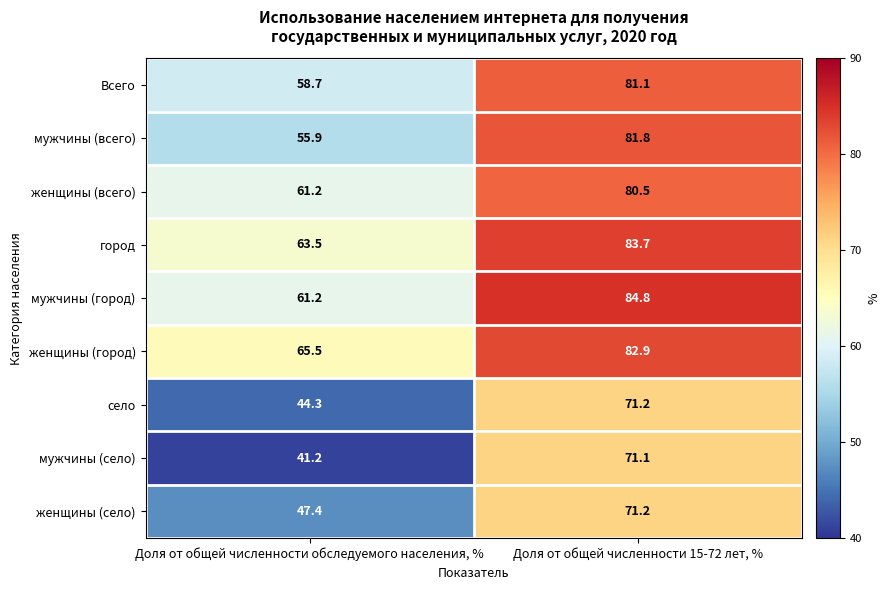

Reading left to right, transcribe all the data shown in this chart.

Всего: Доля от общей численности обследуемого населения, %=58.7	Доля от общей численности 15-72 лет, %=81.1
мужчины (всего): Доля от общей численности обследуемого населения, %=55.9	Доля от общей численности 15-72 лет, %=81.8
женщины (всего): Доля от общей численности обследуемого населения, %=61.2	Доля от общей численности 15-72 лет, %=80.5
город: Доля от общей численности обследуемого населения, %=63.5	Доля от общей численности 15-72 лет, %=83.7
мужчины (город): Доля от общей численности обследуемого населения, %=61.2	Доля от общей численности 15-72 лет, %=84.8
женщины (город): Доля от общей численности обследуемого населения, %=65.5	Доля от общей численности 15-72 лет, %=82.9
село: Доля от общей численности обследуемого населения, %=44.3	Доля от общей численности 15-72 лет, %=71.2
мужчины (село): Доля от общей численности обследуемого населения, %=41.2	Доля от общей численности 15-72 лет, %=71.1
женщины (село): Доля от общей численности обследуемого населения, %=47.4	Доля от общей численности 15-72 лет, %=71.2